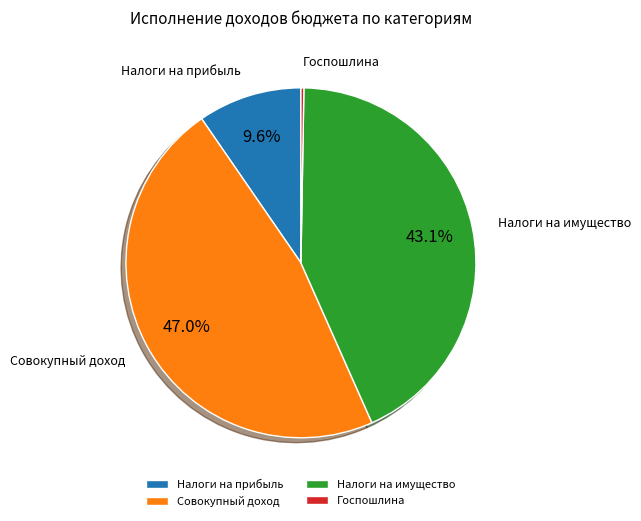

Which slice is the largest?

Совокупный доход